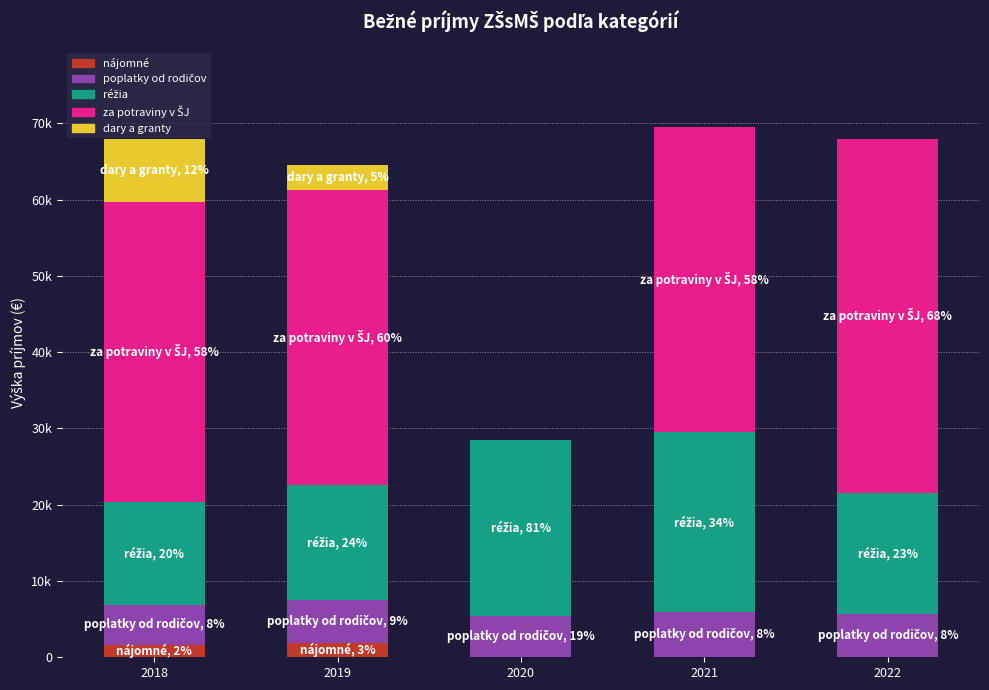

True or false: dary a granty has a value of 5014 at 2019.

False